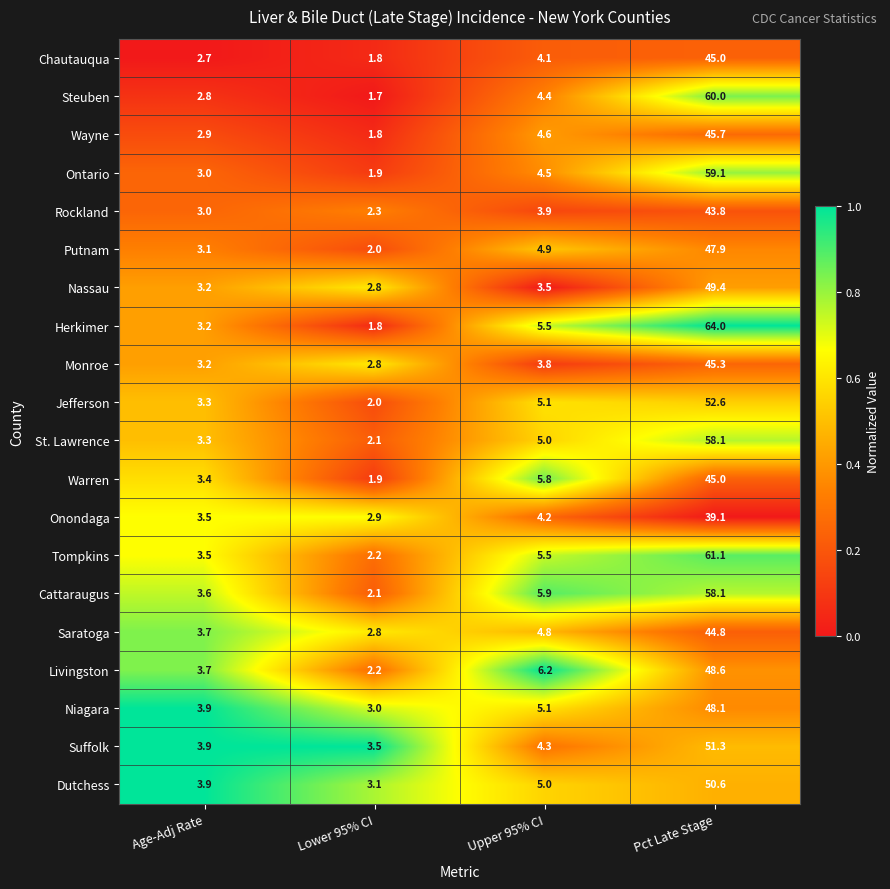

Which series has the widest spread of values?

Herkimer